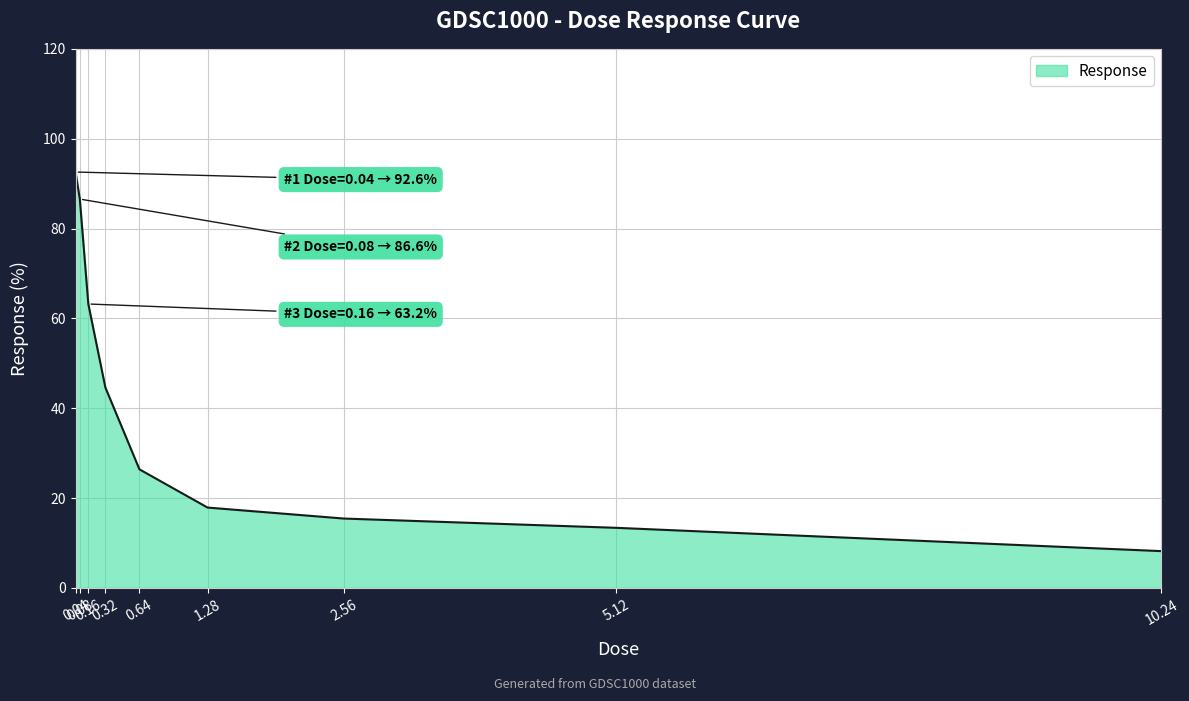

Which has a higher value, 1.28 or 0.64?

0.64